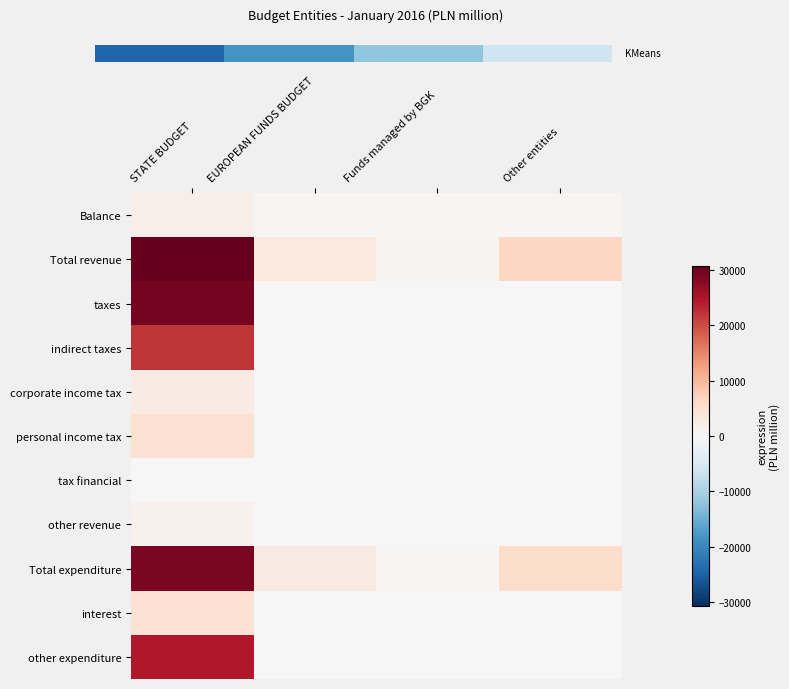

Reading left to right, list all the values displayed in this chart.

Balance: STATE BUDGET=1760	EUROPEAN FUNDS BUDGET=321	Funds managed by BGK=370	Other entities=623
Total revenue: STATE BUDGET=30724	EUROPEAN FUNDS BUDGET=2963	Funds managed by BGK=810	Other entities=6379
taxes: STATE BUDGET=29300	EUROPEAN FUNDS BUDGET=0	Funds managed by BGK=0	Other entities=0
indirect taxes: STATE BUDGET=22065	EUROPEAN FUNDS BUDGET=0	Funds managed by BGK=0	Other entities=0
corporate income tax: STATE BUDGET=2434	EUROPEAN FUNDS BUDGET=0	Funds managed by BGK=0	Other entities=0
personal income tax: STATE BUDGET=4712	EUROPEAN FUNDS BUDGET=0	Funds managed by BGK=0	Other entities=0
tax financial: STATE BUDGET=0	EUROPEAN FUNDS BUDGET=0	Funds managed by BGK=0	Other entities=0
other revenue: STATE BUDGET=1425	EUROPEAN FUNDS BUDGET=0	Funds managed by BGK=0	Other entities=0
Total expenditure: STATE BUDGET=28965	EUROPEAN FUNDS BUDGET=2642	Funds managed by BGK=440	Other entities=5756
interest: STATE BUDGET=4462	EUROPEAN FUNDS BUDGET=0	Funds managed by BGK=0	Other entities=0
other expenditure: STATE BUDGET=24502	EUROPEAN FUNDS BUDGET=0	Funds managed by BGK=0	Other entities=0